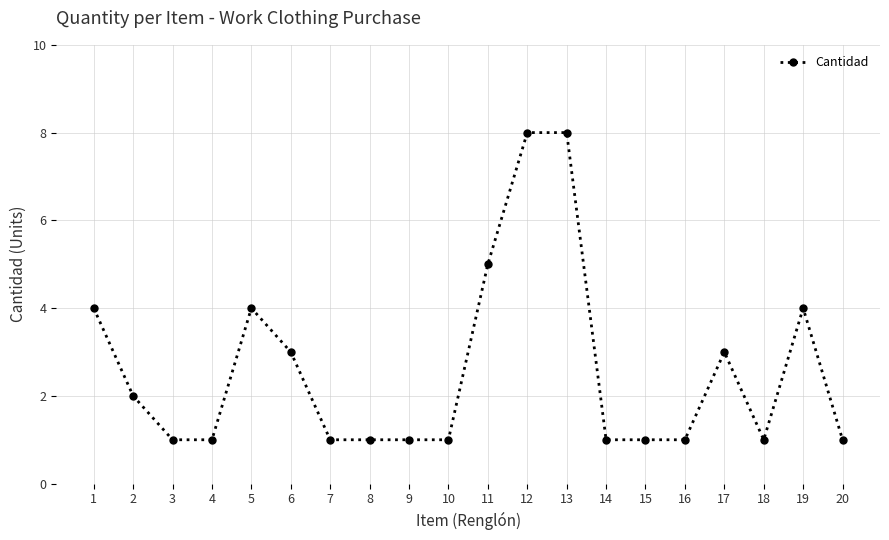

What is the minimum value shown in the chart?

1